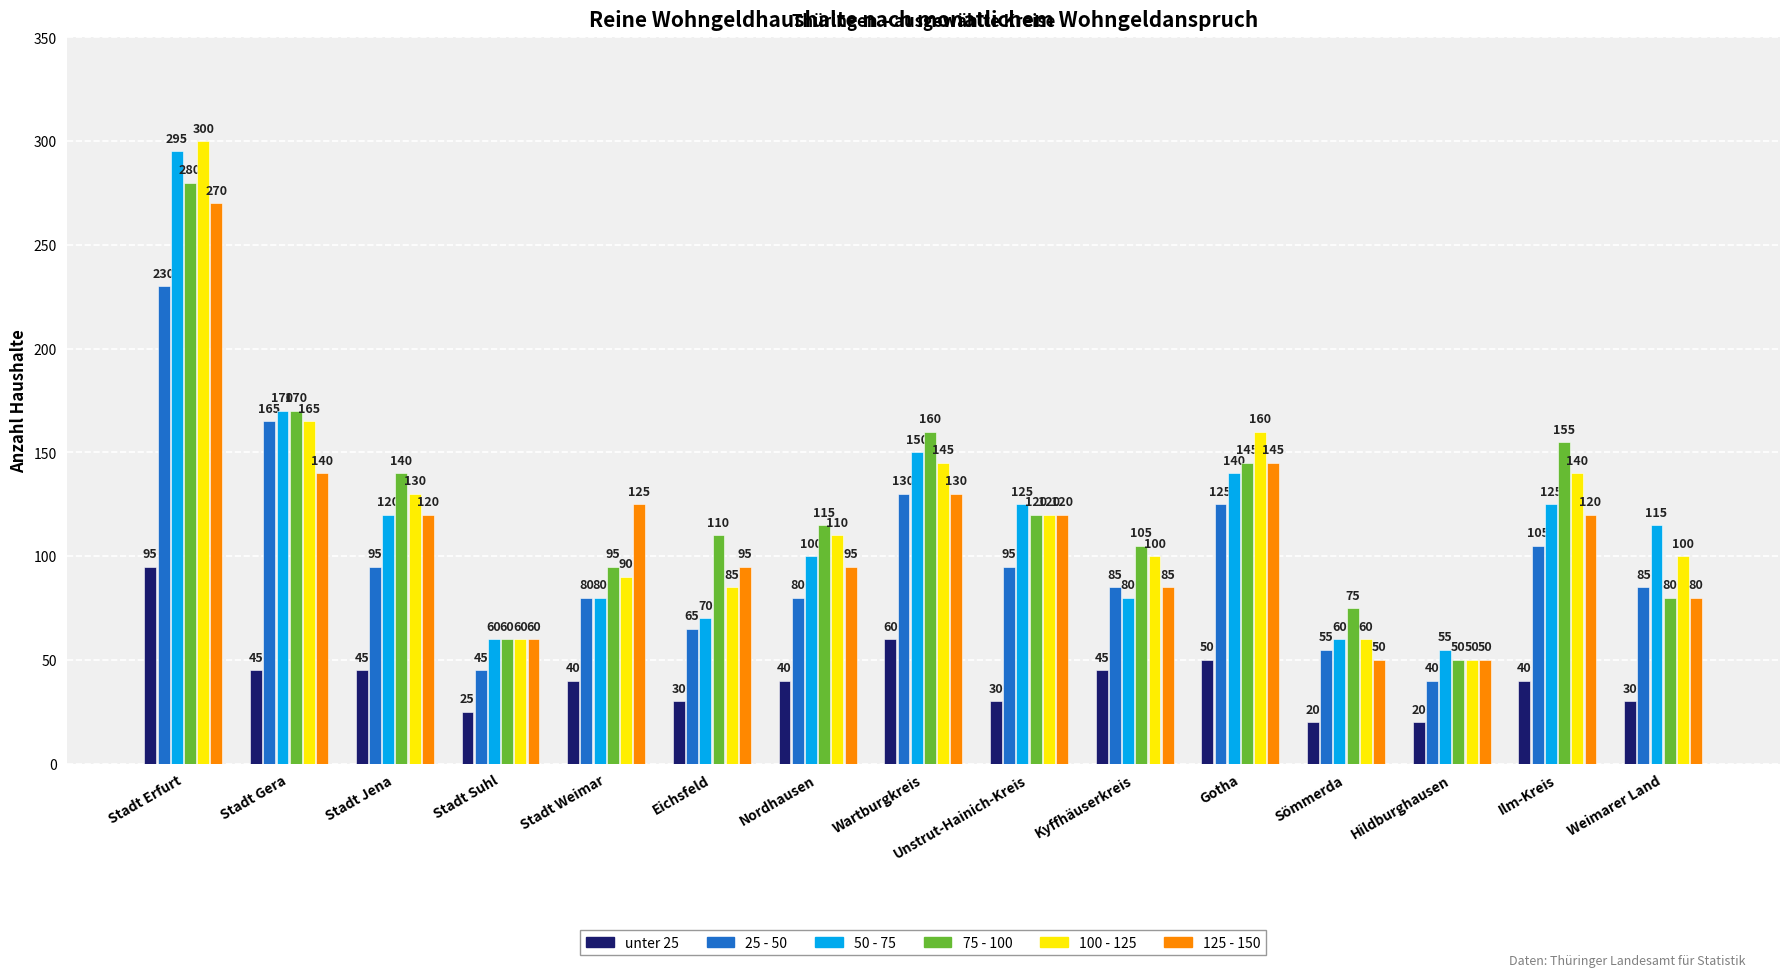

What is the difference between the maximum and minimum values in the 75 - 100 series?

230